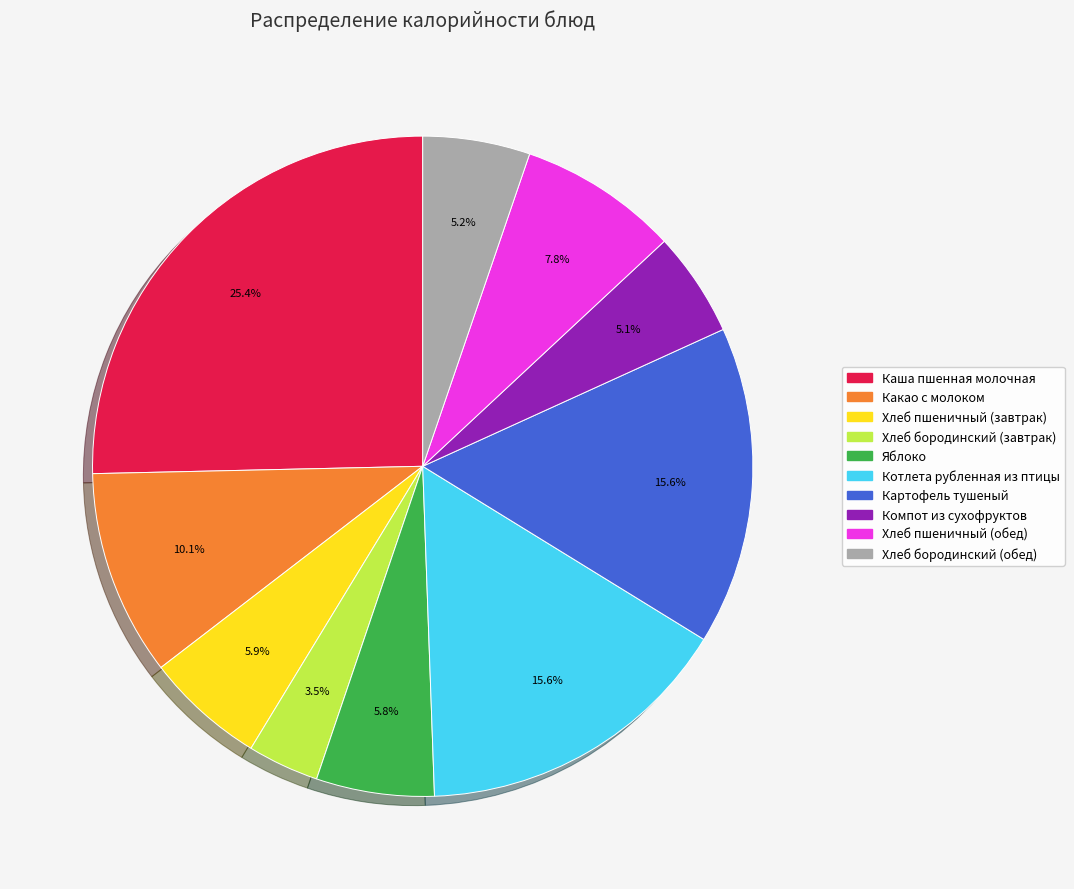

What is the ratio of the value at Хлеб бородинский (завтрак) to the value at Хлеб пшеничный (обед)?

0.4